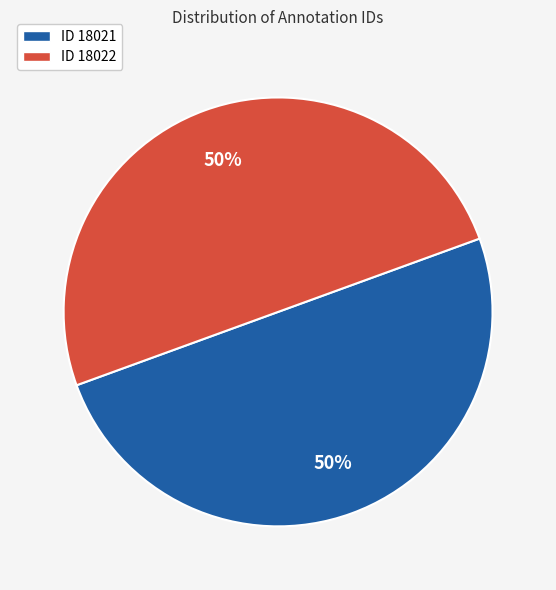

What percentage is the ID 18022 slice, to the nearest percent?

50%